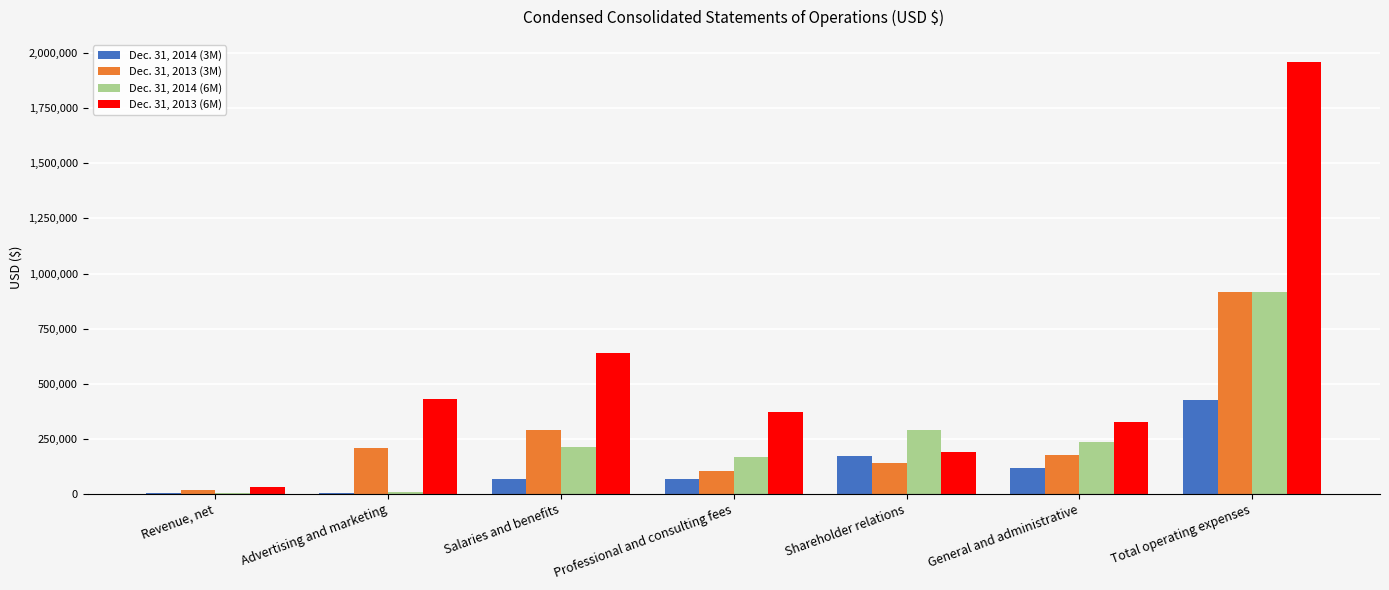

At which label does Dec. 31, 2013 (3M) reach its peak?

Total operating expenses